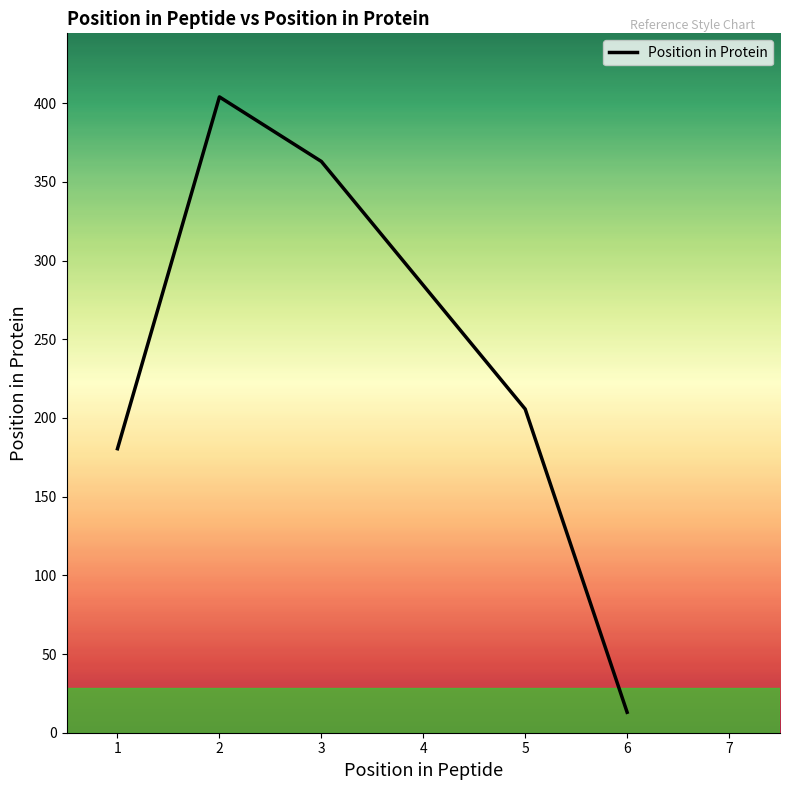

The value at 2 is 641.4. True or false?

False